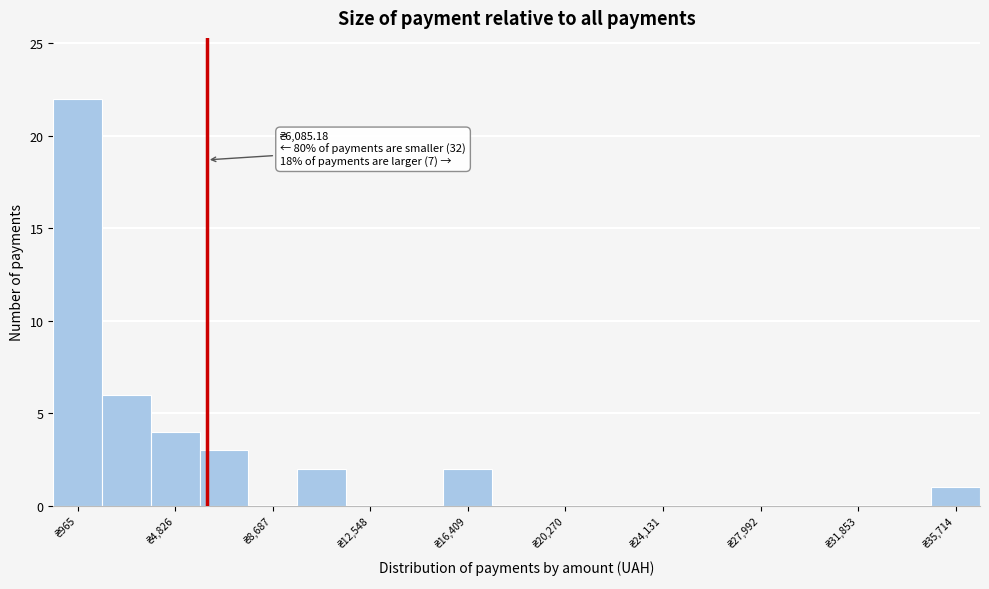

Read against the x-axis, roughly where is the centre of the tallest bar?

1000